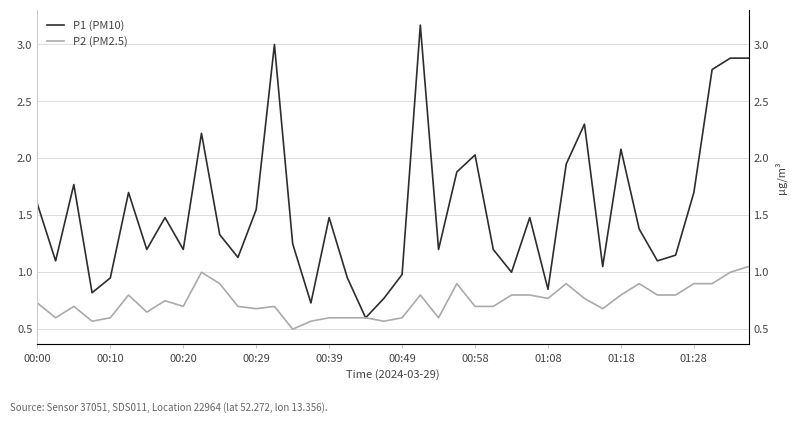

True or false: P2 (PM2.5) has more than 2 points higher than both neighbors.

True